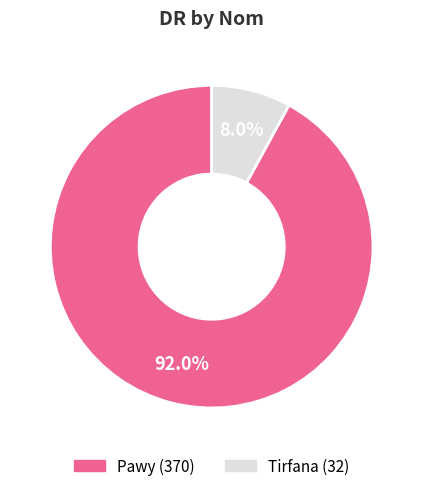

Between Pawy and Tirfana, which is larger?

Pawy